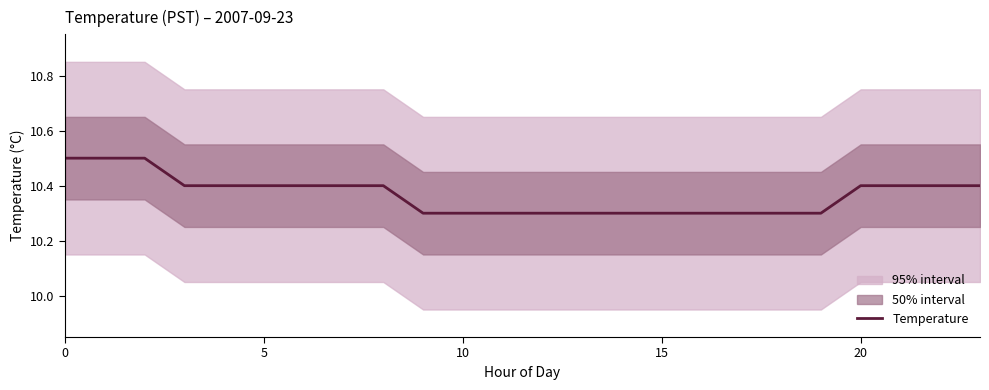

What is the difference between the second highest and second lowest values?

0.2